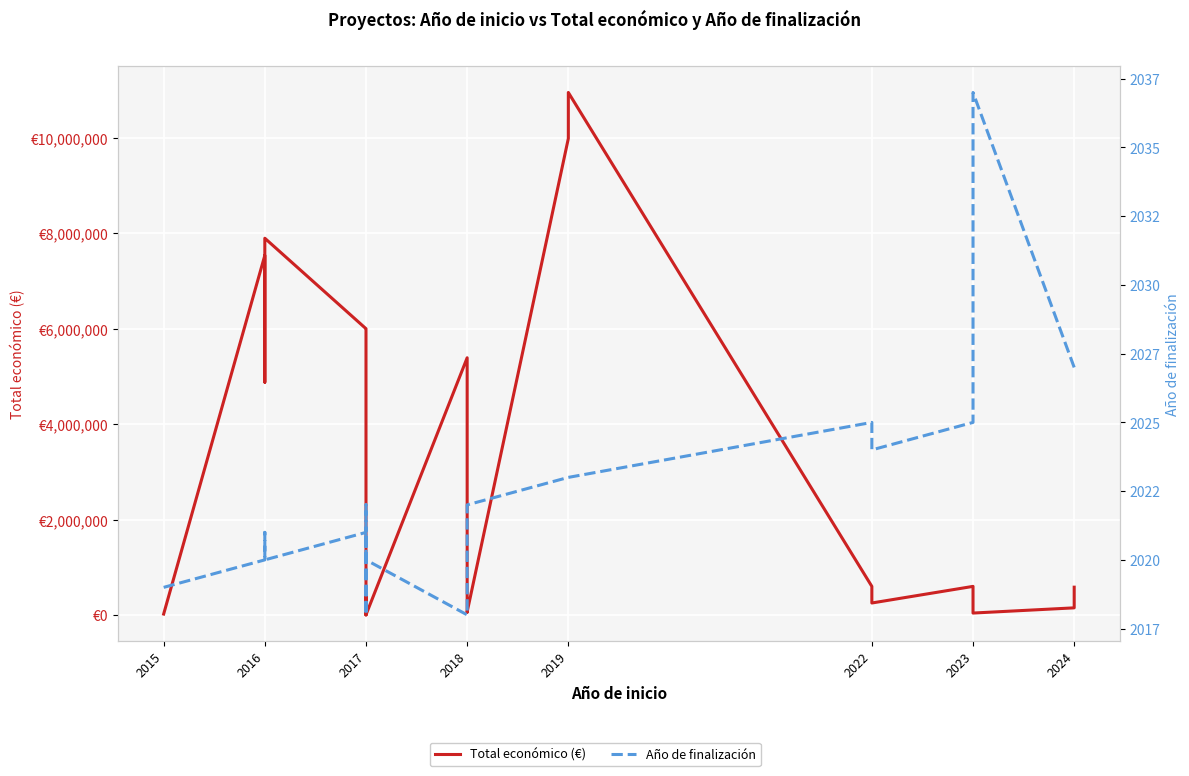

True or false: Total económico (€) has more than 1 interior local peaks.

True